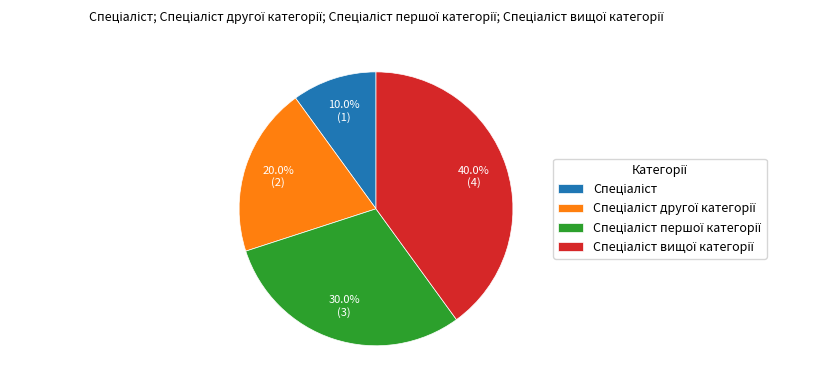

Is there a majority slice in this chart?

No